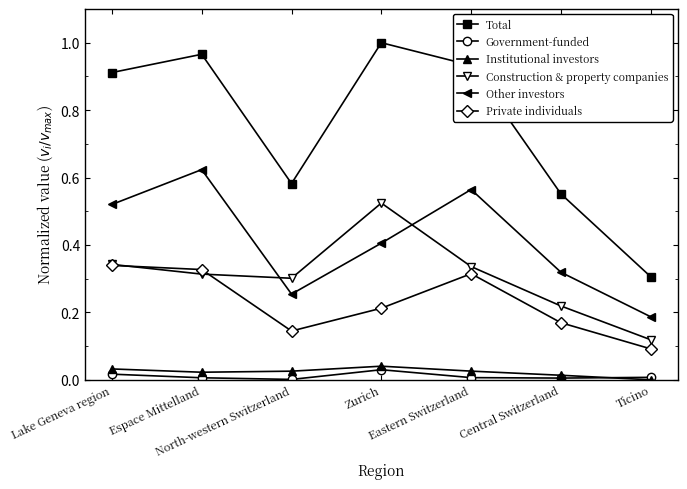

List the series in order of their peak value, lowest first.

Government-funded, Institutional investors, Private individuals, Construction & property companies, Other investors, Total